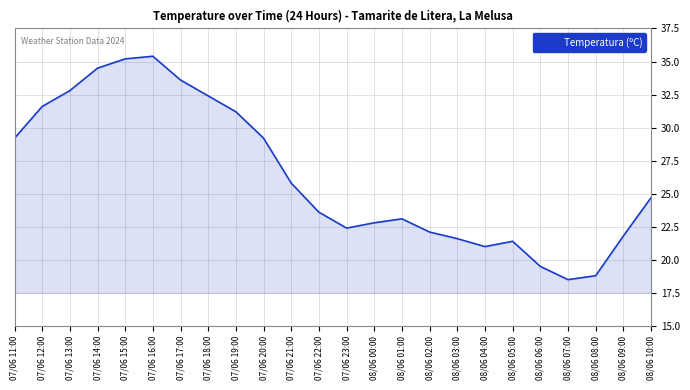

Approximately how many times larger is the value at 08/06 05:00 compared to 07/06 21:00?

0.8